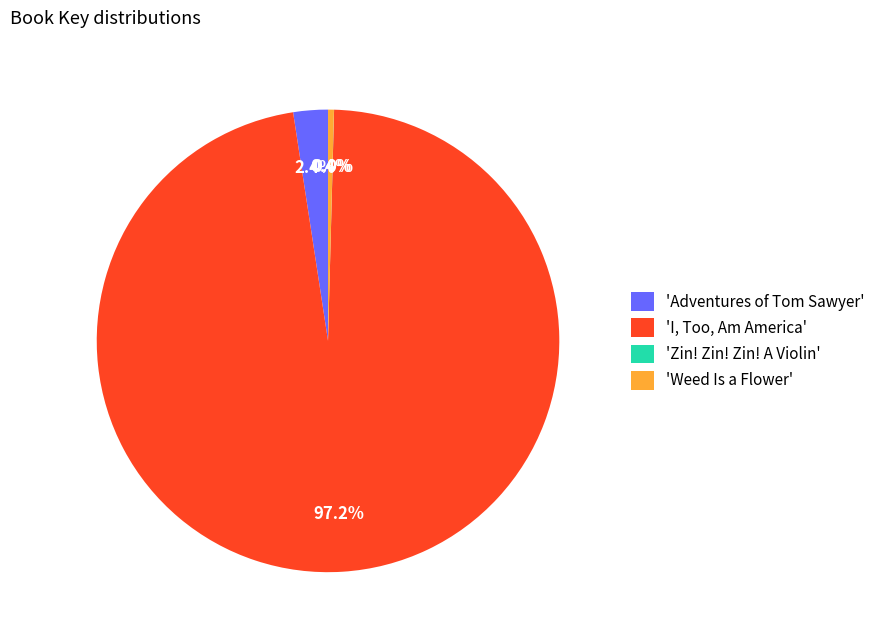

What is the majority slice?

'I, Too, Am America'